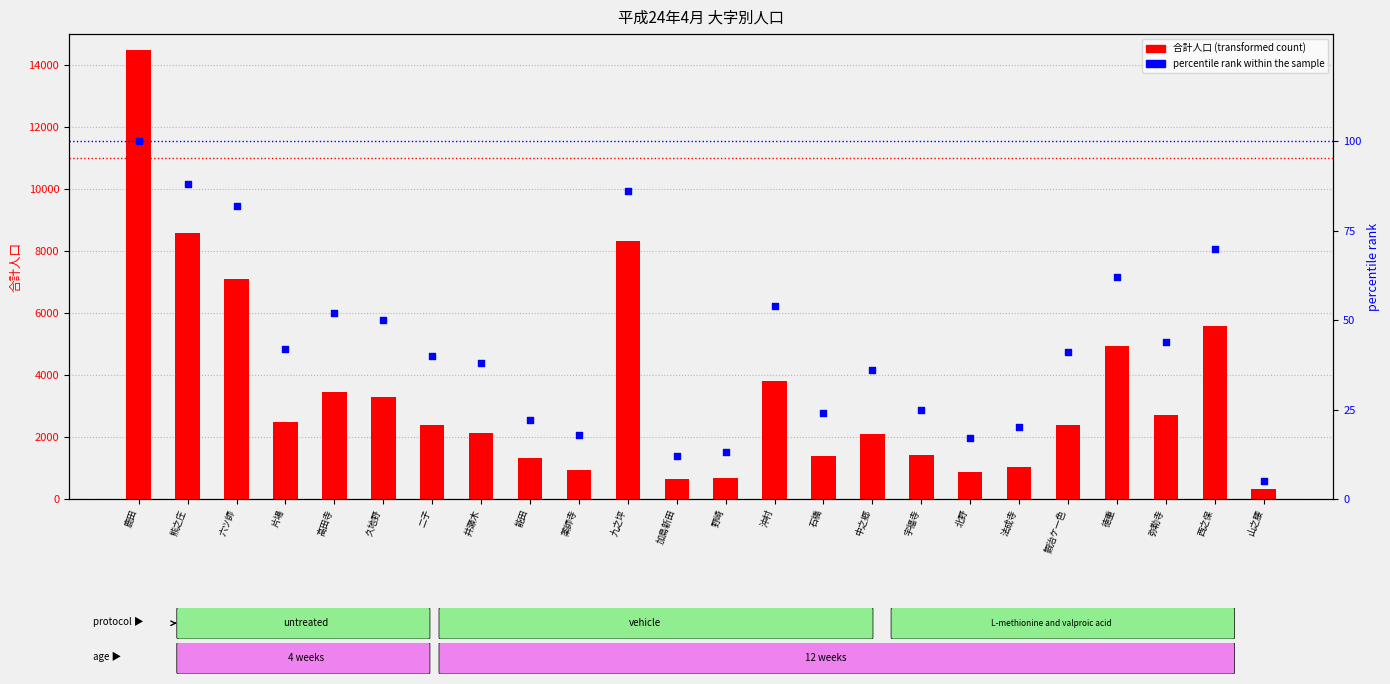

Is the value of percentile rank within the sample at 加島新田 greater than the value of 合計人口 at 鹿田?

No